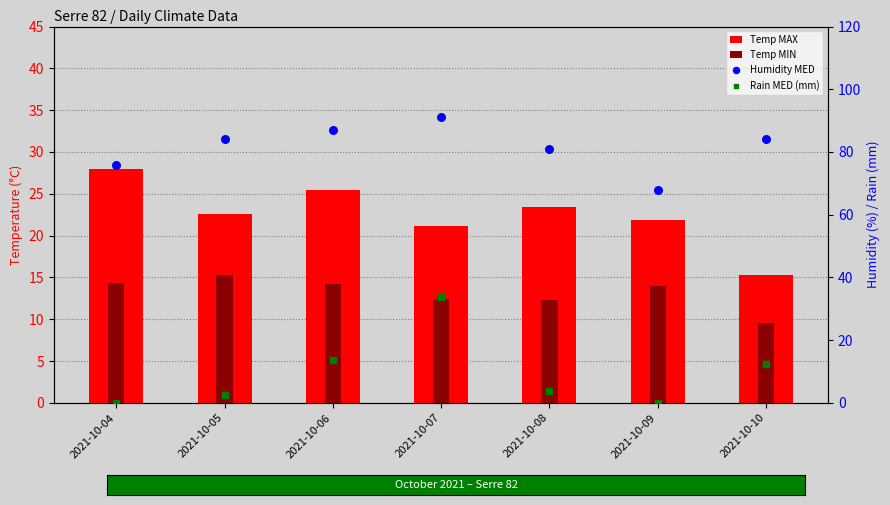

At how many categories does at least one series exceed 80?

5